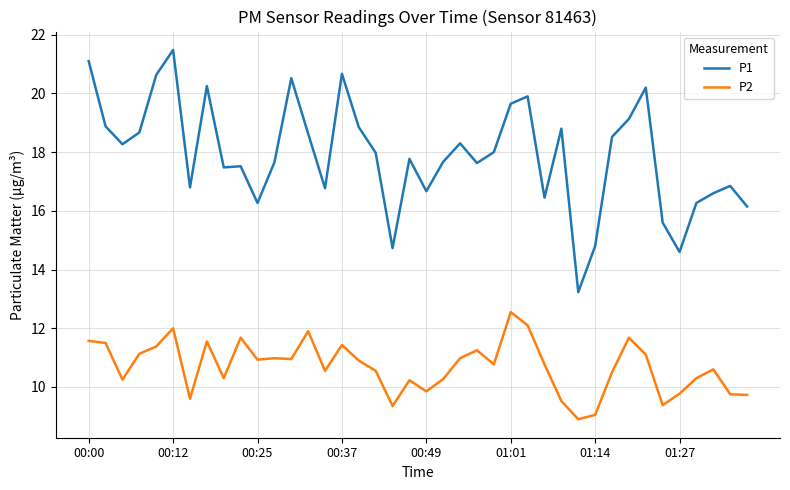

Which series has the widest spread of values?

P1